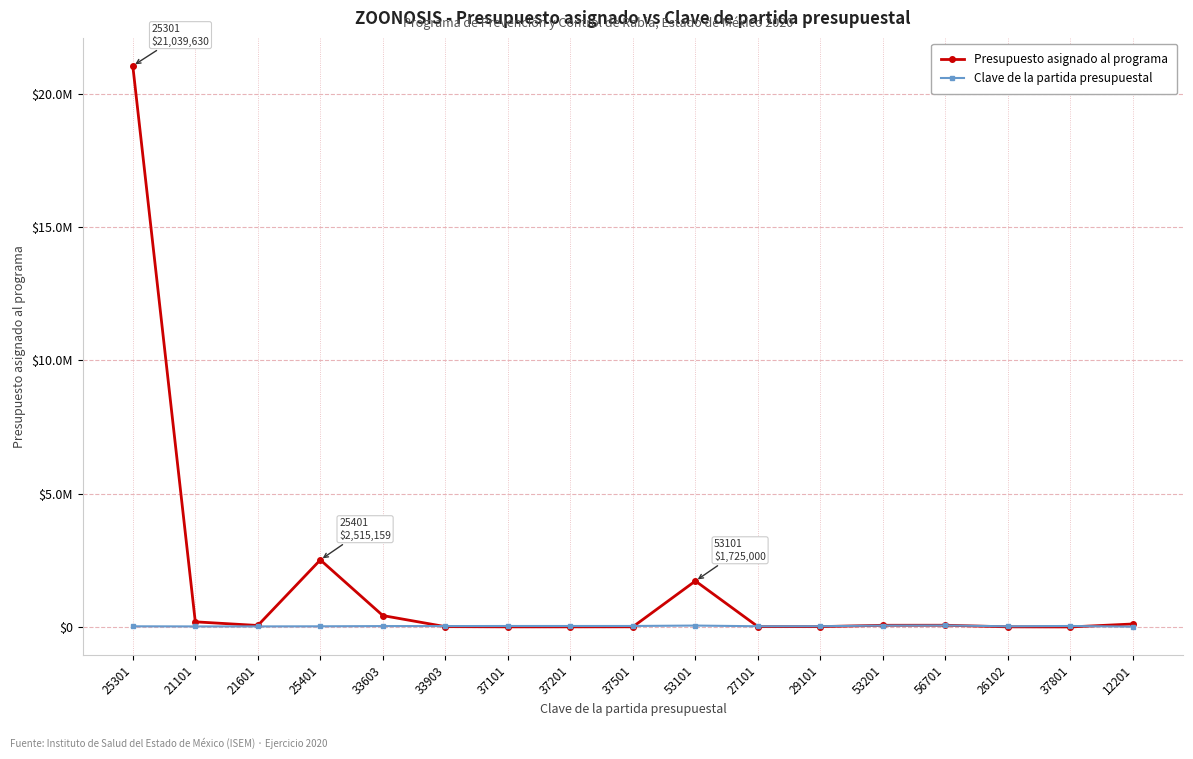

Is this an area chart (filled region under the line)?

No